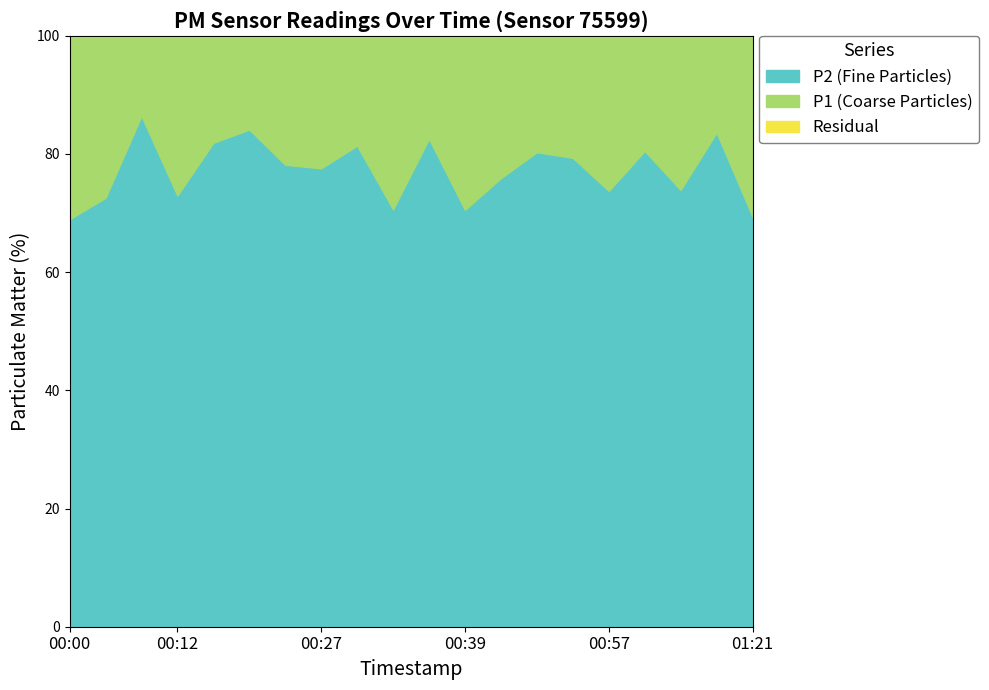

What is the sum of the P2 values at 00:06 and 00:00?

5.5